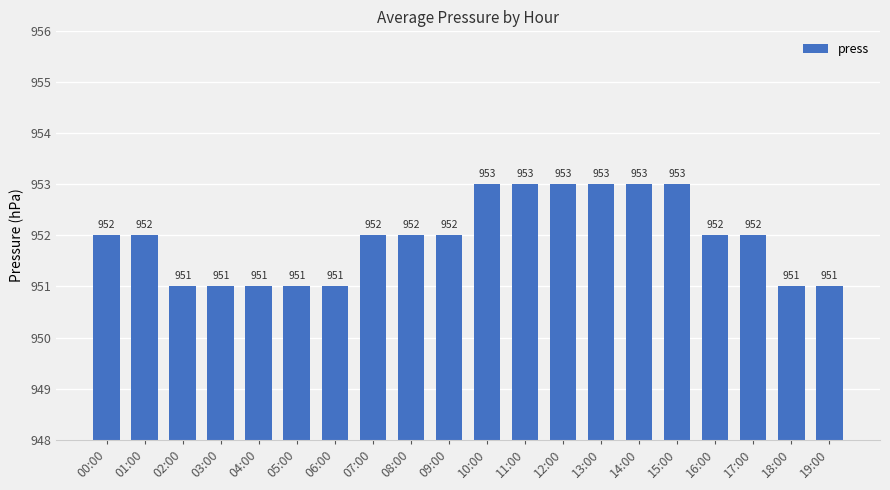

How many data points does each series have?

20